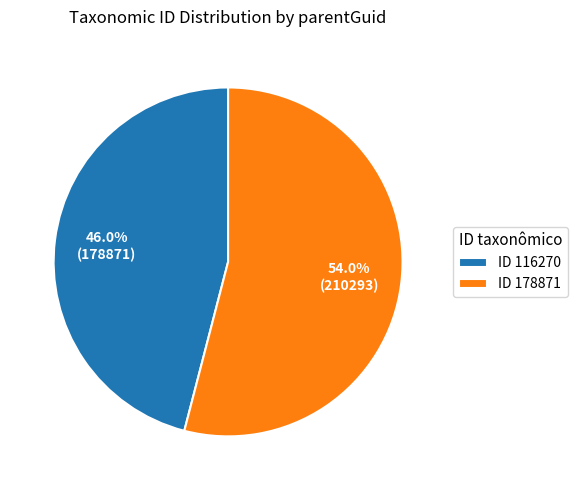

Do ID 116270 and ID 178871 together represent more than half of the pie?

Yes